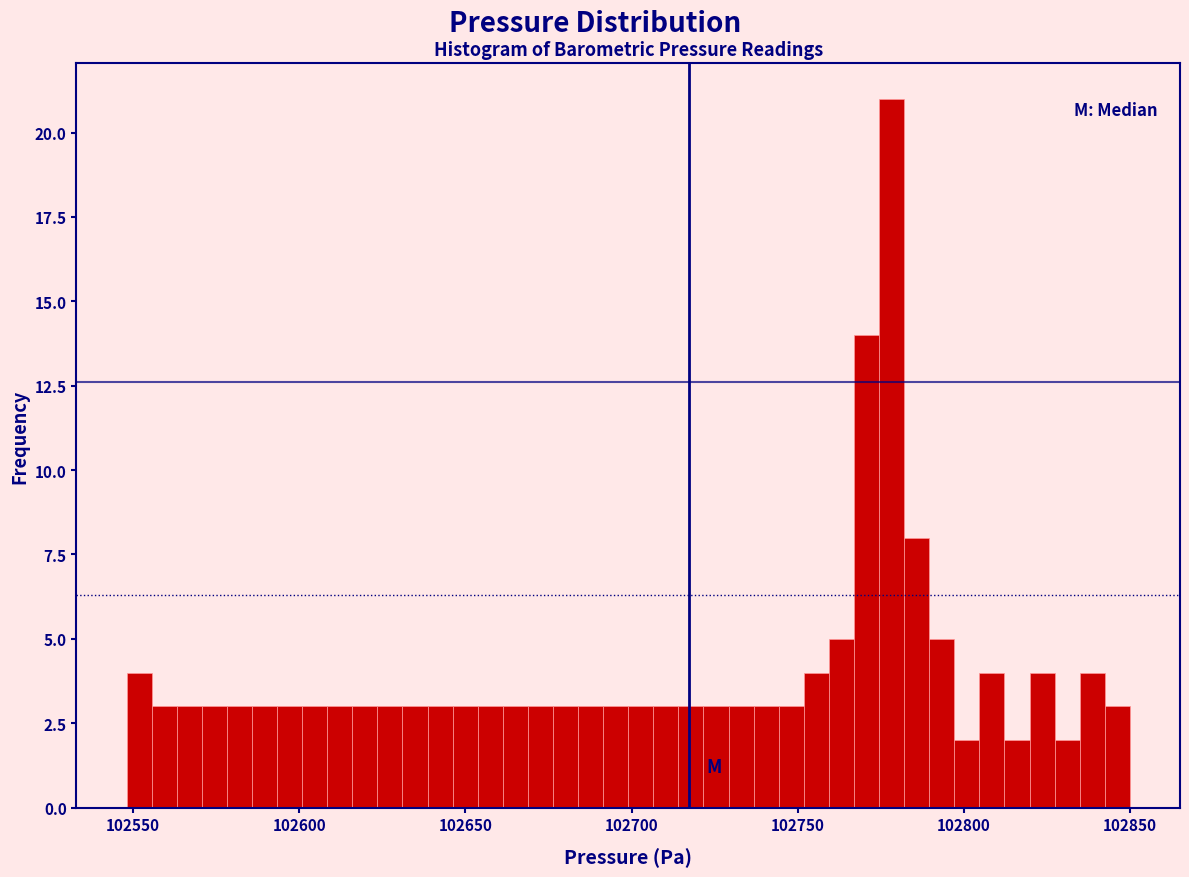

Read against the x-axis, roughly where is the centre of the tallest bar?

102780